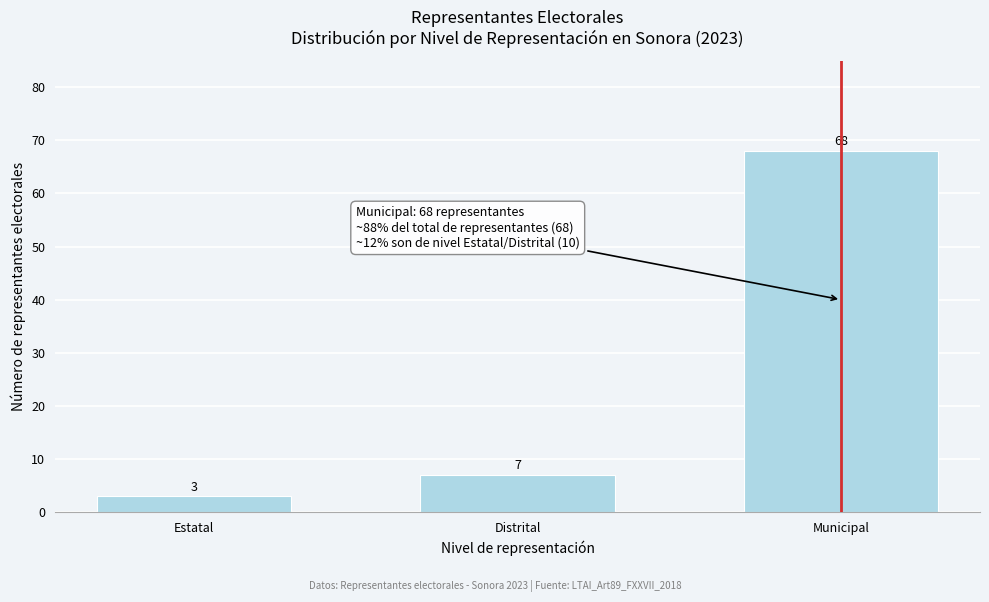

Reading left to right, transcribe all the data shown in this chart.

Estatal=3	Distrital=7	Municipal=68